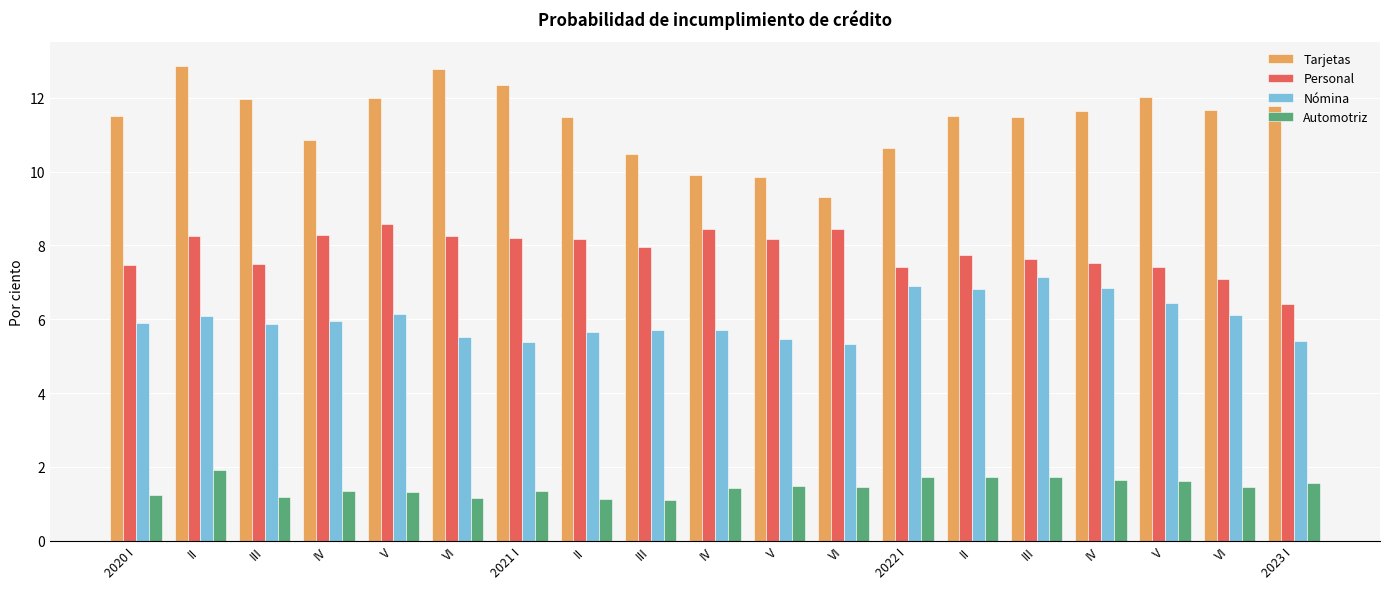

Reading left to right, list all the values displayed in this chart.

Tarjetas: 2020 I=11.5	II=12.9	III=12.0	IV=10.8	V=12.0	VI=12.8	2021 I=12.3	II=11.5	III=10.5	IV=9.9	V=9.9	VI=9.3	2022 I=10.7	II=11.5	III=11.5	IV=11.6	V=12.0	VI=11.7	2023 I=11.8
Personal: 2020 I=7.5	II=8.3	III=7.5	IV=8.3	V=8.6	VI=8.3	2021 I=8.2	II=8.2	III=8.0	IV=8.4	V=8.2	VI=8.5	2022 I=7.4	II=7.7	III=7.6	IV=7.5	V=7.4	VI=7.1	2023 I=6.4
Nómina: 2020 I=5.9	II=6.1	III=5.9	IV=5.9	V=6.2	VI=5.5	2021 I=5.4	II=5.7	III=5.7	IV=5.7	V=5.5	VI=5.3	2022 I=6.9	II=6.8	III=7.1	IV=6.8	V=6.5	VI=6.1	2023 I=5.4
Automotriz: 2020 I=1.2	II=1.9	III=1.2	IV=1.4	V=1.3	VI=1.2	2021 I=1.3	II=1.1	III=1.1	IV=1.4	V=1.5	VI=1.5	2022 I=1.7	II=1.7	III=1.7	IV=1.6	V=1.6	VI=1.5	2023 I=1.6